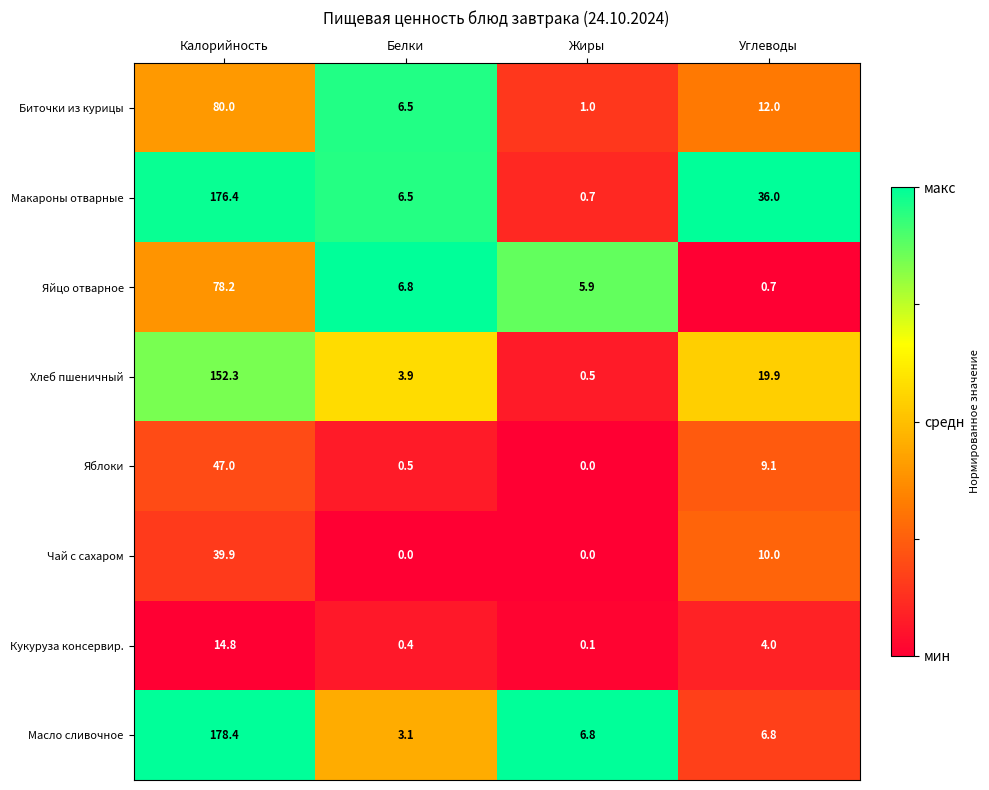

What is the difference between the Хлеб пшеничный values at Жиры and Белки?

3.4